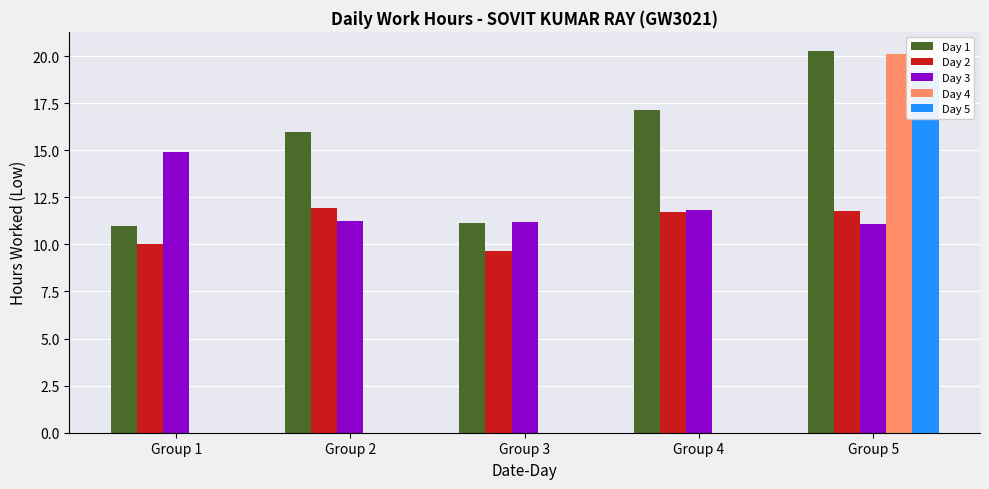

How many bars are there in each group?

5